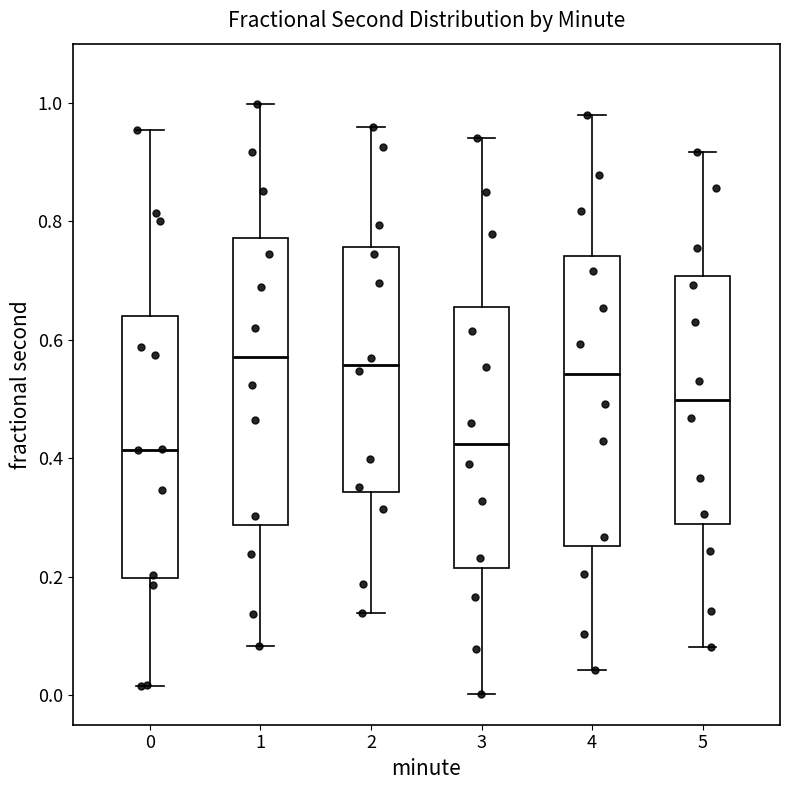

Reading left to right, transcribe this box plot: for each box, give where its median line is, the range the box spans, and where its two whiskers end, as read against the y-axis. The values are not printed on the chart, so give them approximately, as read against the axis.

0: median 0.42, box 0.20 to 0.64, whiskers 0.02 to 0.96
1: median 0.58, box 0.28 to 0.78, whiskers 0.08 to 1.00
2: median 0.56, box 0.34 to 0.76, whiskers 0.14 to 0.96
3: median 0.42, box 0.22 to 0.66, whiskers 0.00 to 0.94
4: median 0.54, box 0.26 to 0.74, whiskers 0.04 to 0.98
5: median 0.50, box 0.28 to 0.70, whiskers 0.08 to 0.92